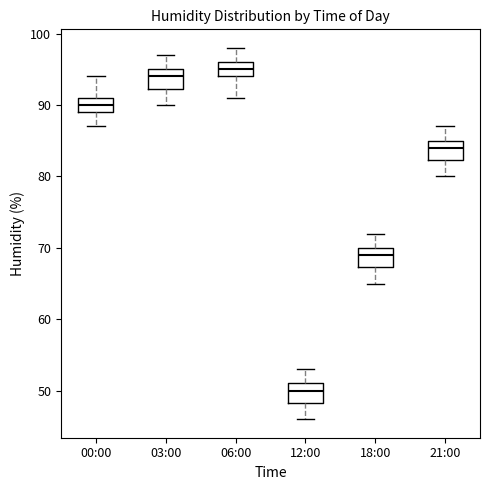

Reading left to right, read every box against the y-axis: the position of its median line, the range the box covers, and the ends of its whiskers. The values are not printed on the chart, so give them approximately, as read against the axis.

00:00: median 90, box 89 to 91, whiskers 87 to 94
03:00: median 94, box 92 to 95, whiskers 90 to 97
06:00: median 95, box 94 to 96, whiskers 91 to 98
12:00: median 50, box 48 to 51, whiskers 46 to 53
18:00: median 69, box 67 to 70, whiskers 65 to 72
21:00: median 84, box 82 to 85, whiskers 80 to 87